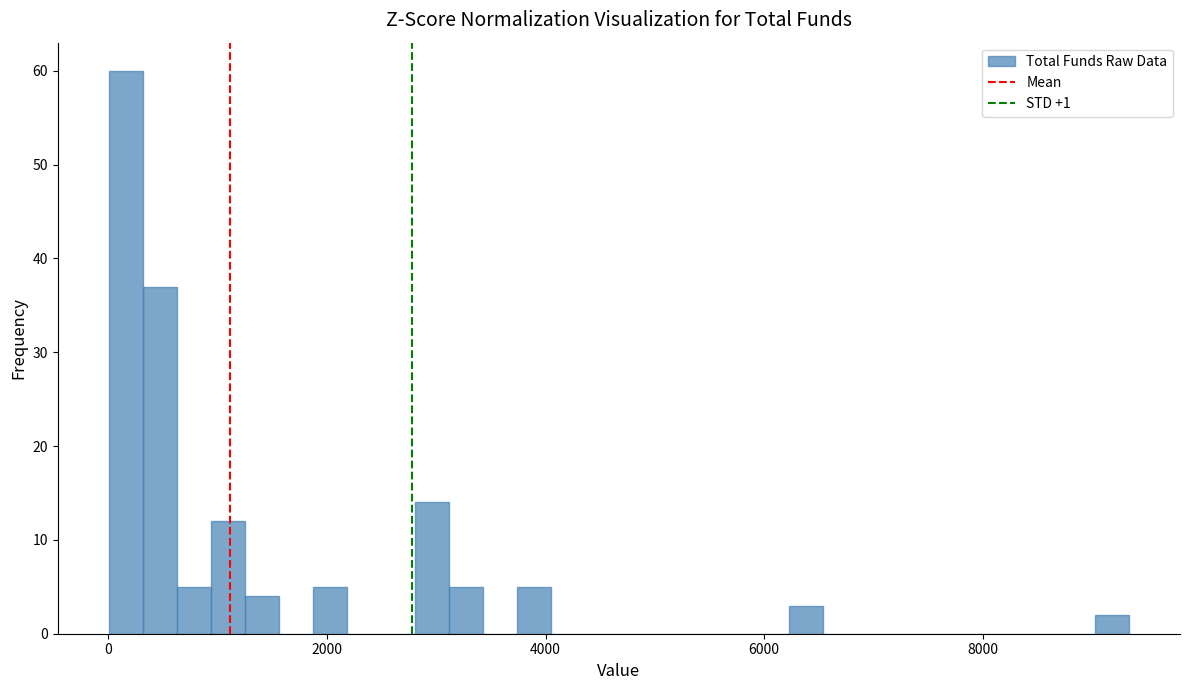

Around what value on the x-axis is the tallest bar? Give the approximate position of its centre, as read against the axis.

200